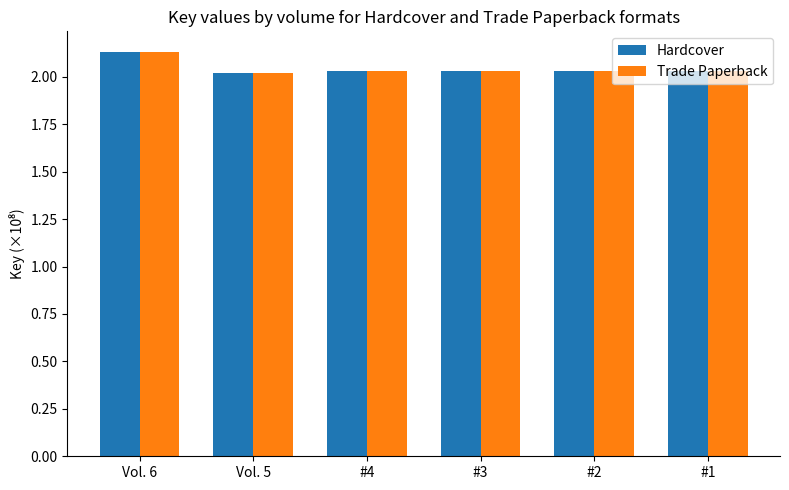

The Trade Paperback series shows 0.4 at #1. True or false?

False